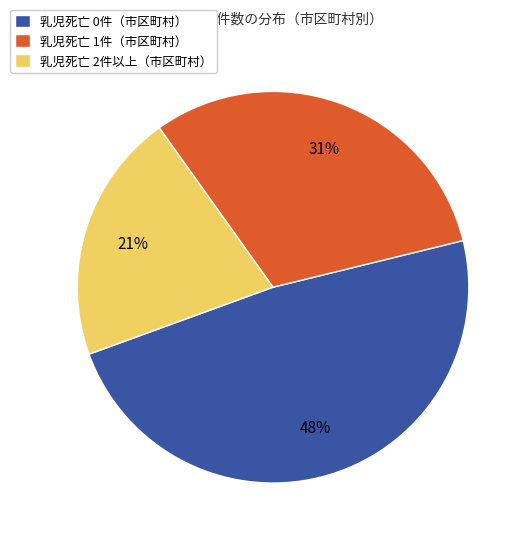

To the nearest percent, what portion does 乳児死亡 1件（市区町村） represent?

31%